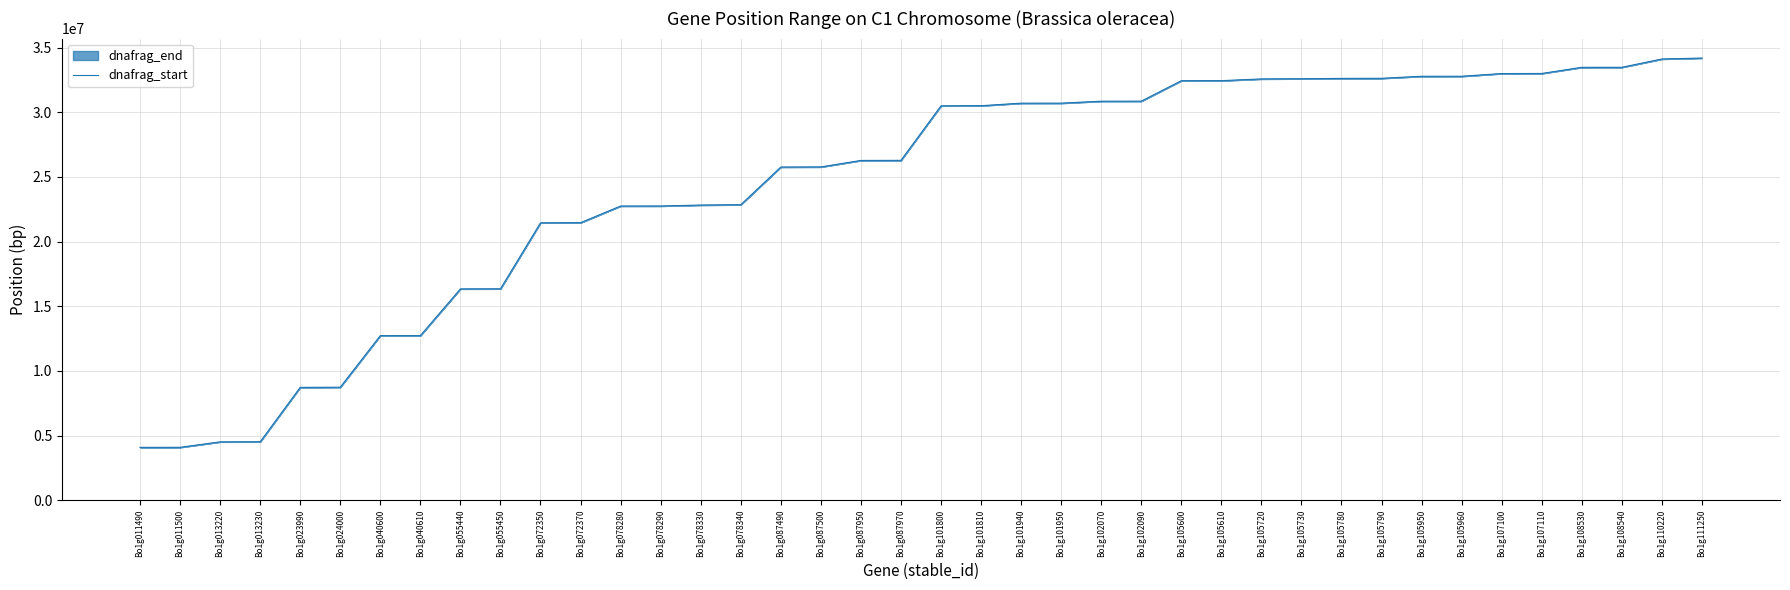

Is this an area chart (filled region under the line)?

No